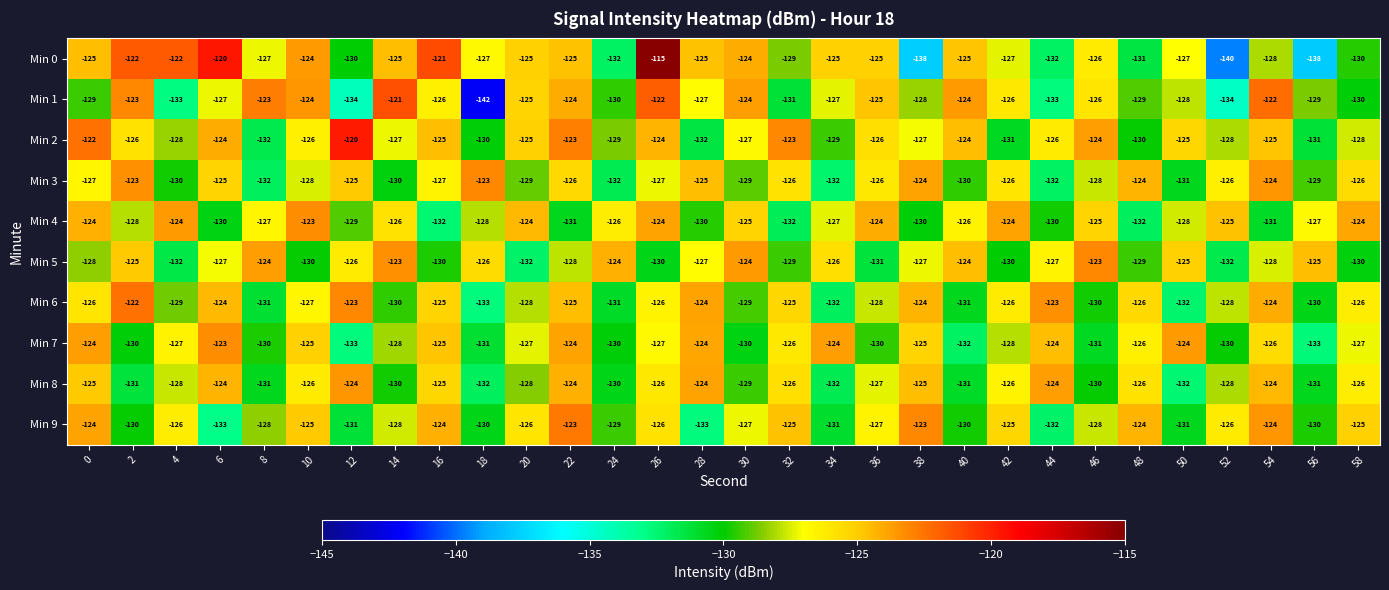

What value does the Min 0 series have at 24, to the nearest 5?

-130